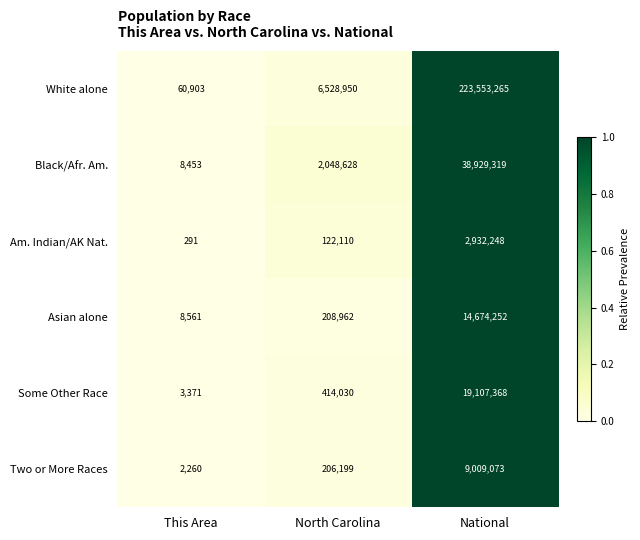

Is it true that Asian alone equals 14674252 at National?

True